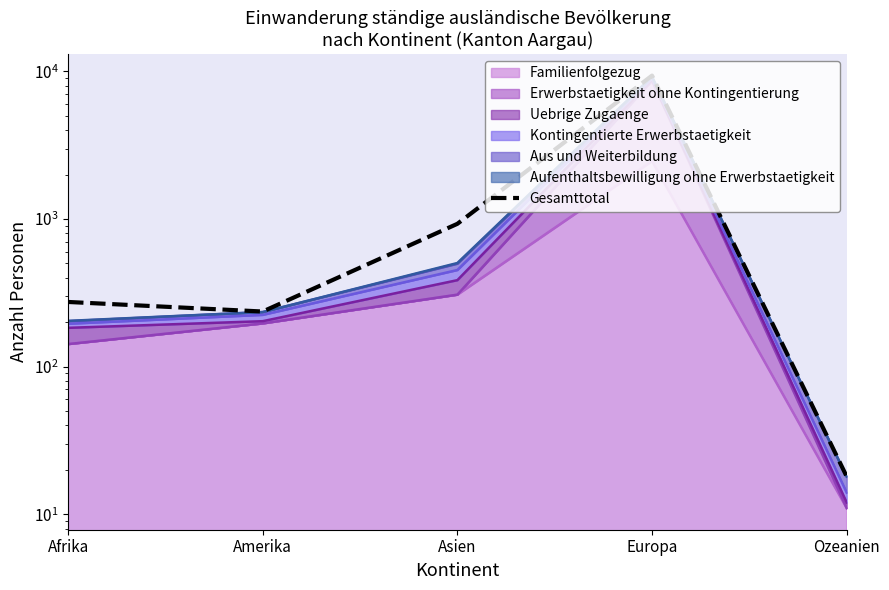

How many lines are shown in the chart?

1